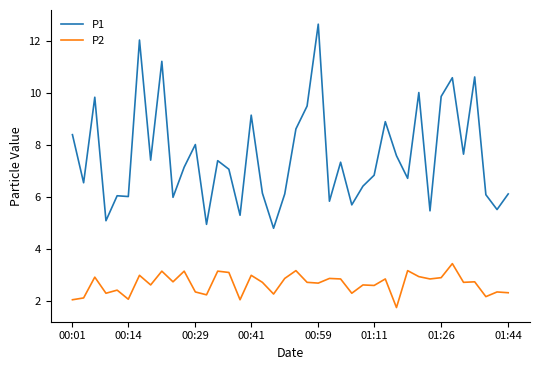

Which series has the largest range (max minus min)?

P1